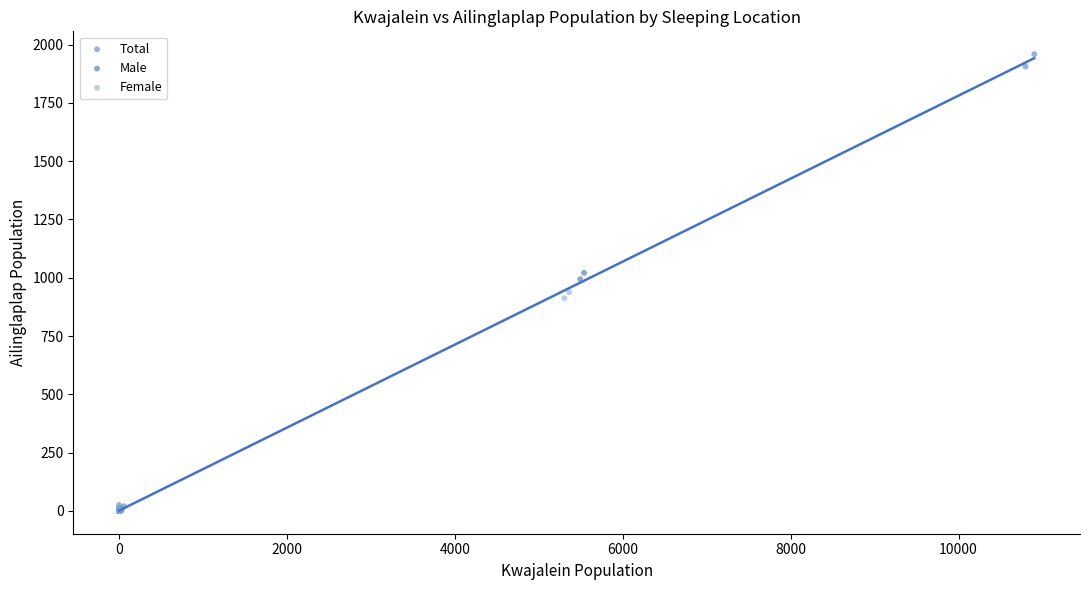

Which series reaches the maximum Y coordinate?

Total